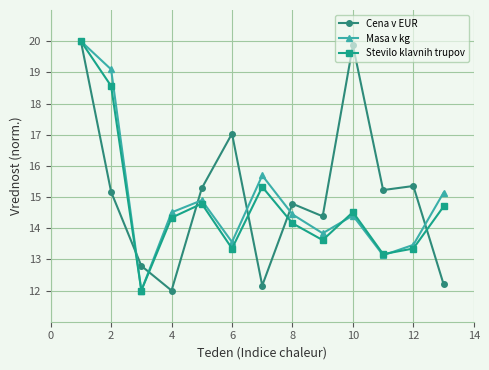

In Masa v kg, how many points are lower than both neighbors (excluding endpoints)?

4